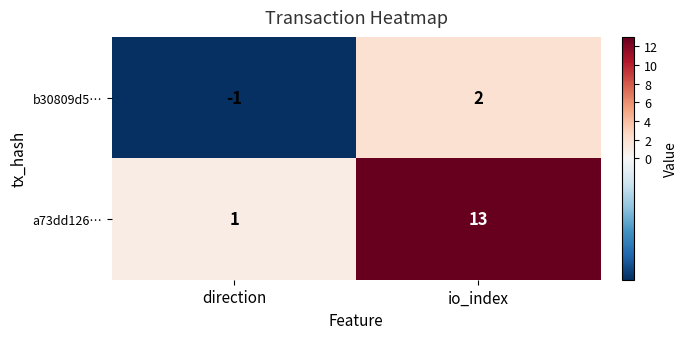

What is the difference between the maximum and minimum values in the a73dd126… series?

12